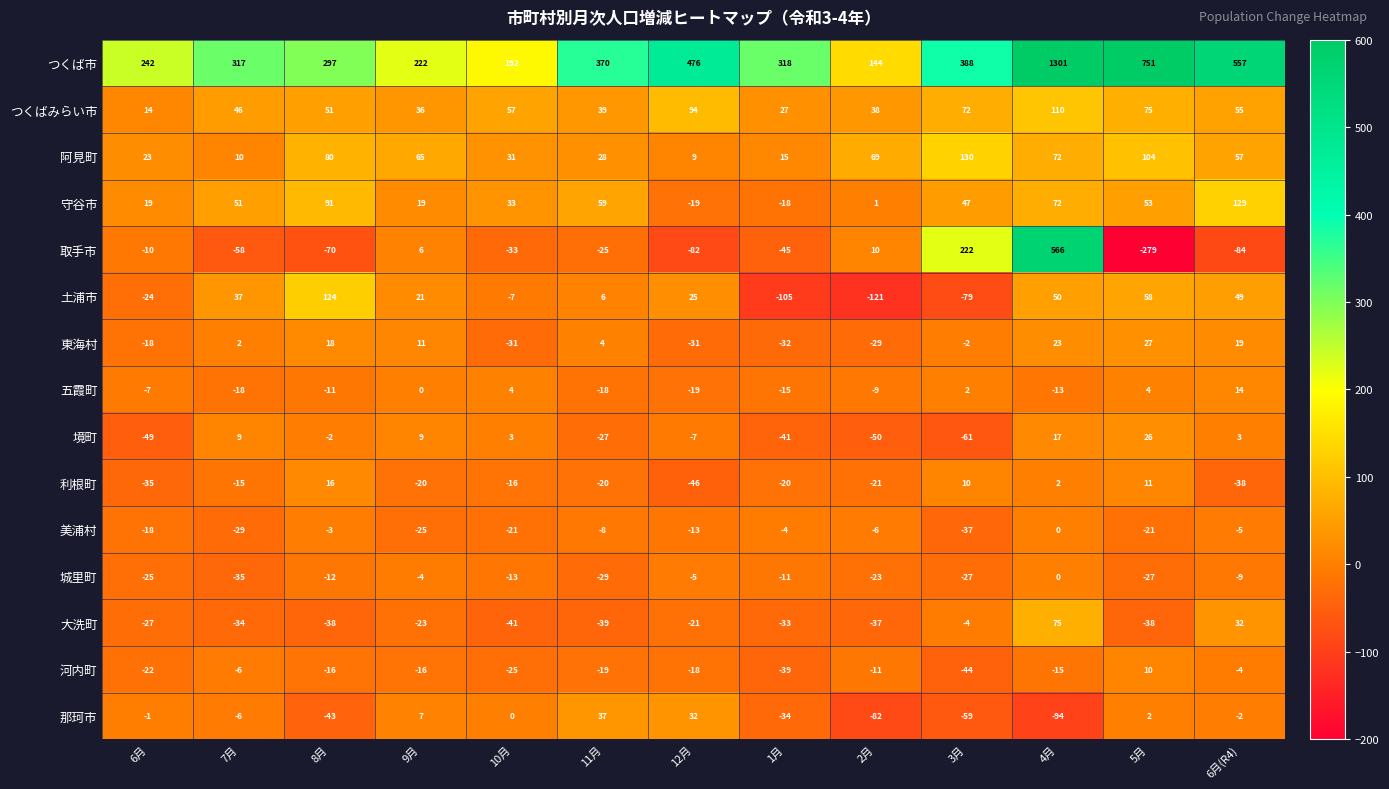

Which label corresponds to the smallest value in the chart?

5月